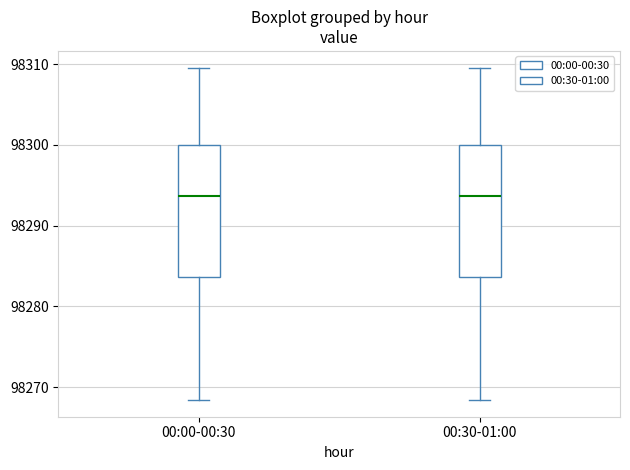

Where is the upper edge of the box for 00:30-01:00 on the y-axis? The values are not printed on the chart, so give them approximately, as read against the axis.

98300